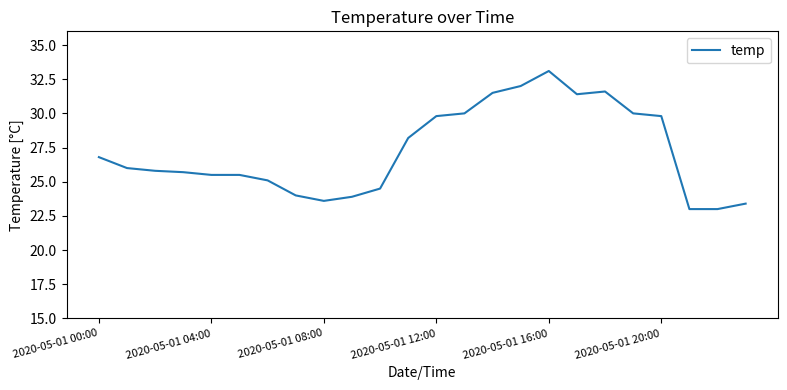

How many lines are shown in the chart?

1